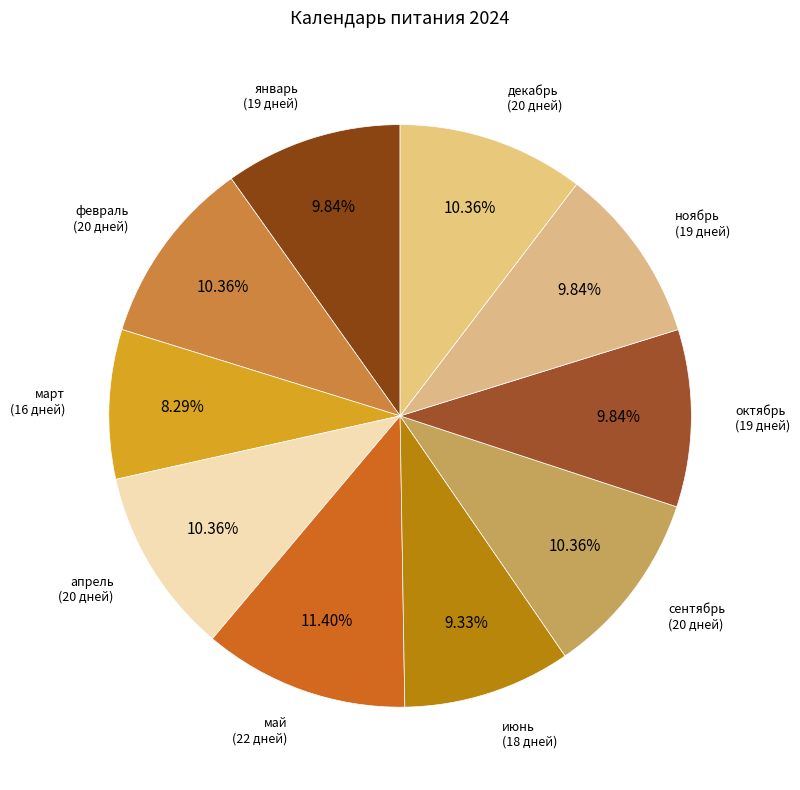

How many slices are in this pie chart?

10